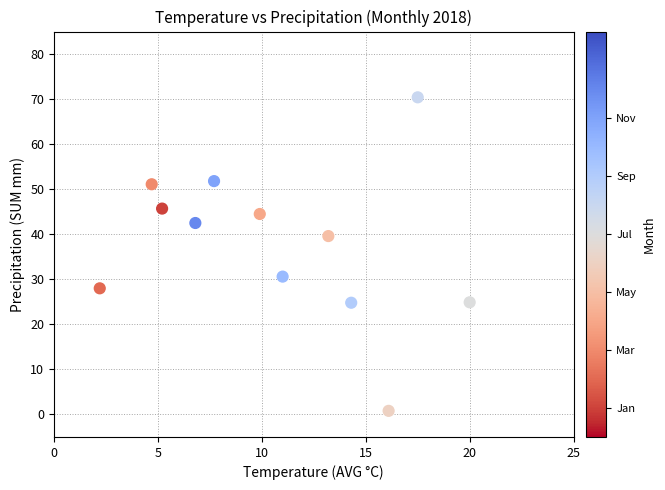

What is the average Y value?

37.9